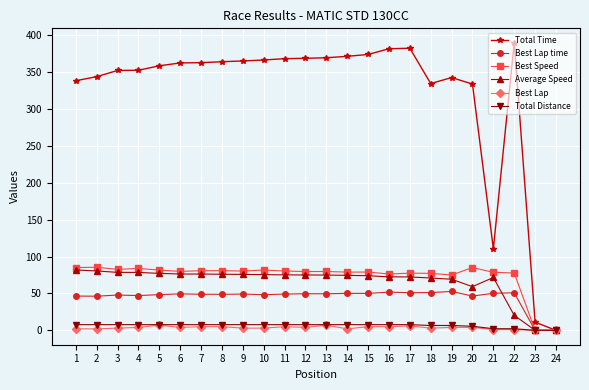

Is the value of Best Speed at 4 greater than the value of Total Distance at 24?

Yes